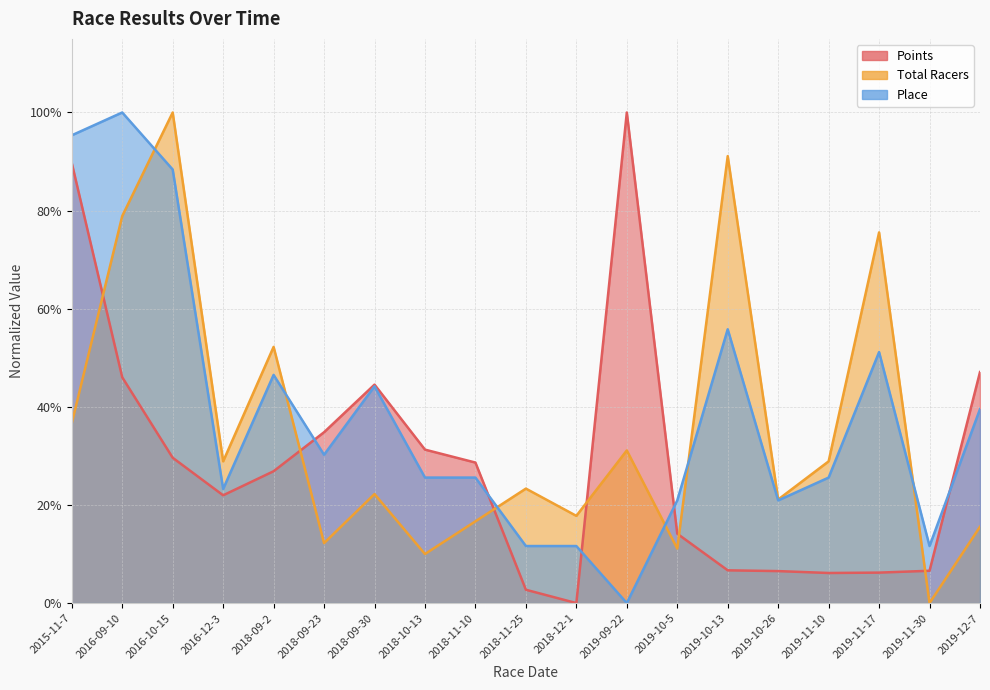

Rank the categories by Total Racers value from highest to lowest.

2016-10-15, 2019-10-13, 2016-09-10, 2019-11-17, 2018-09-2, 2015-11-7, 2019-09-22, 2016-12-3, 2019-11-10, 2018-11-25, 2018-09-30, 2019-10-26, 2018-12-1, 2018-11-10, 2019-12-7, 2018-09-23, 2019-10-5, 2018-10-13, 2019-11-30